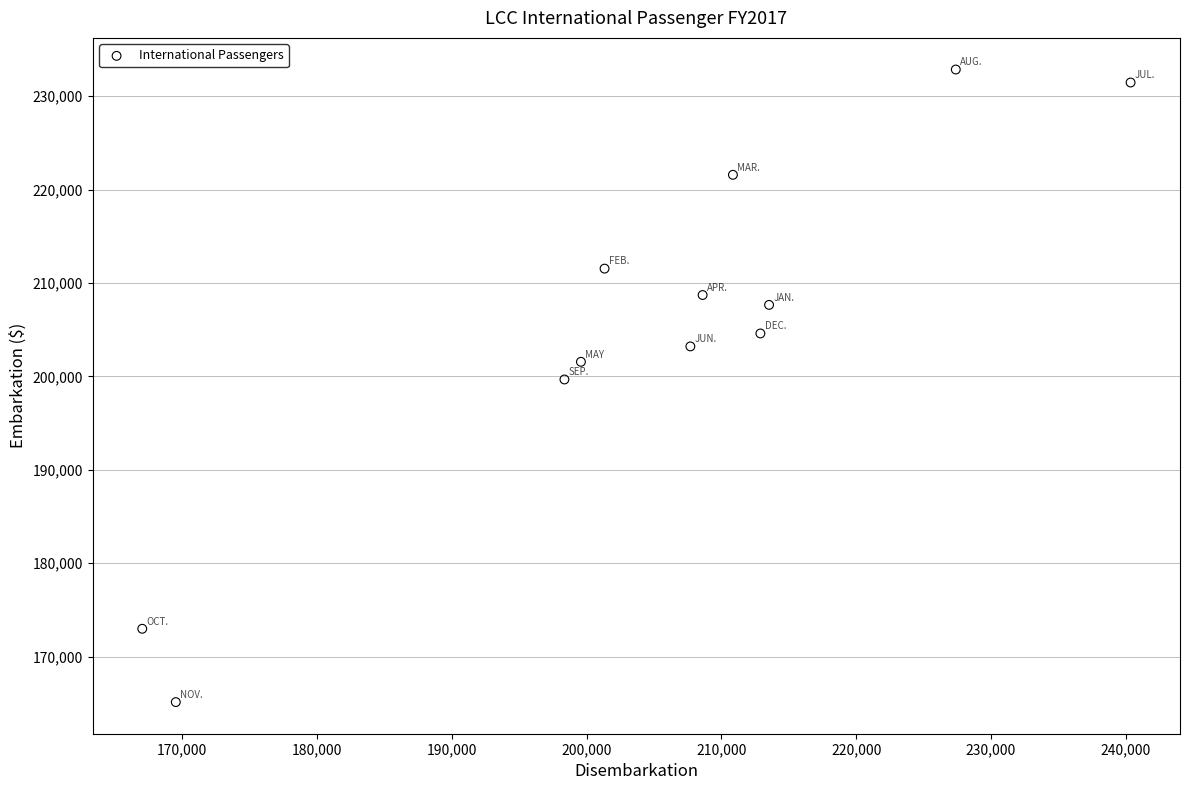

What is the range of X values (max minus min)?

73306